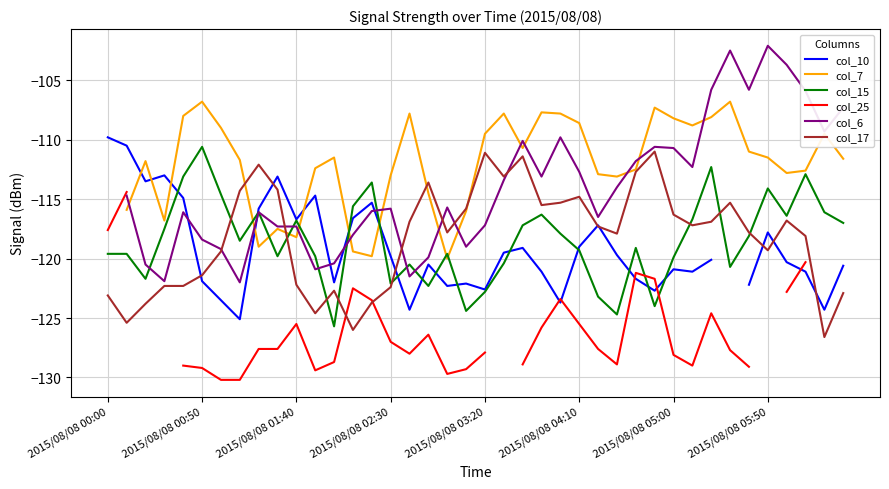

Which has a higher value, 12 or 22?

22